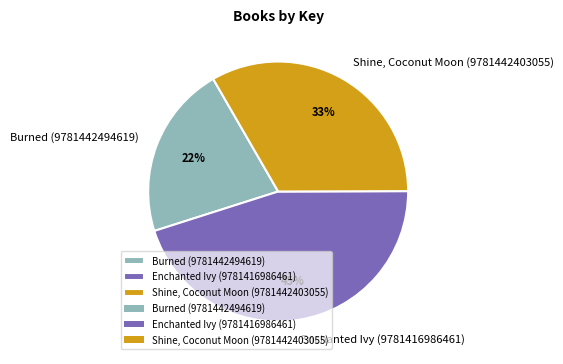

To the nearest percent, what is the average slice percentage?

33%